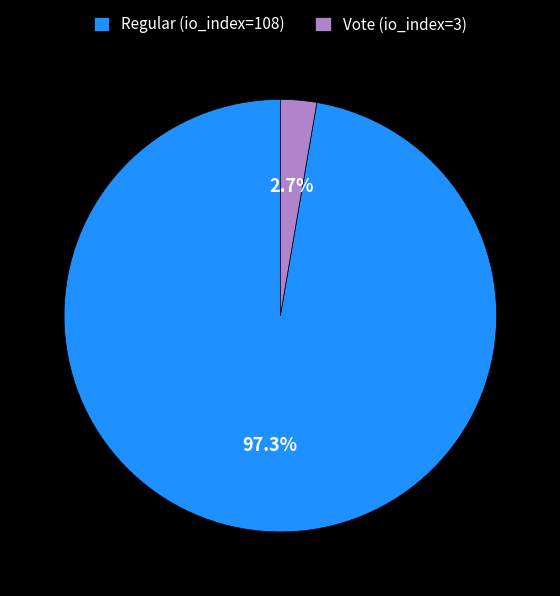

To the nearest percent, what is the average slice percentage?

50%